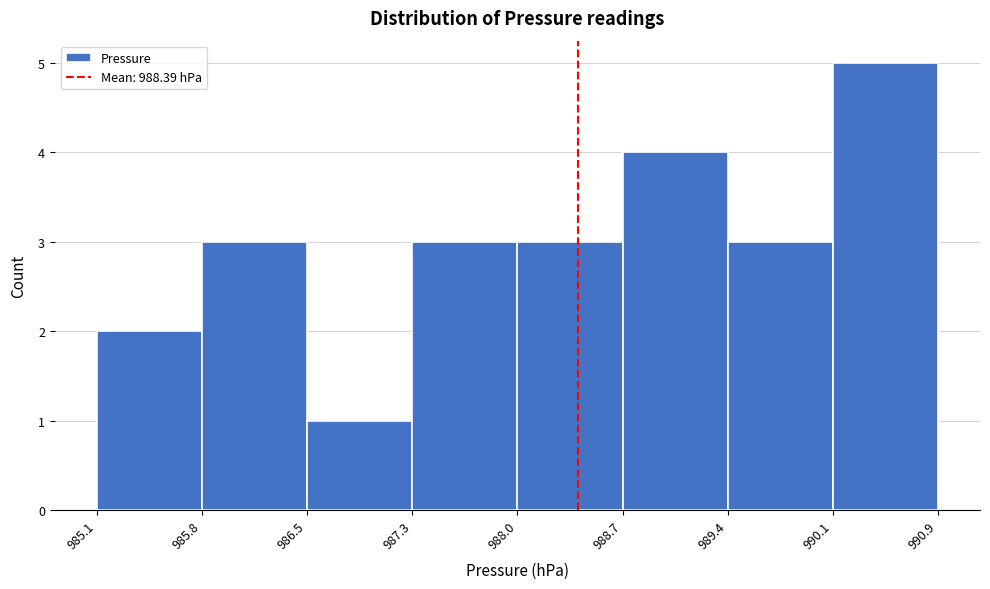

How tall is the bar that spans 990.1 to 990.9 on the x-axis? The values are not printed on the chart, so give them approximately, as read against the axis.

5